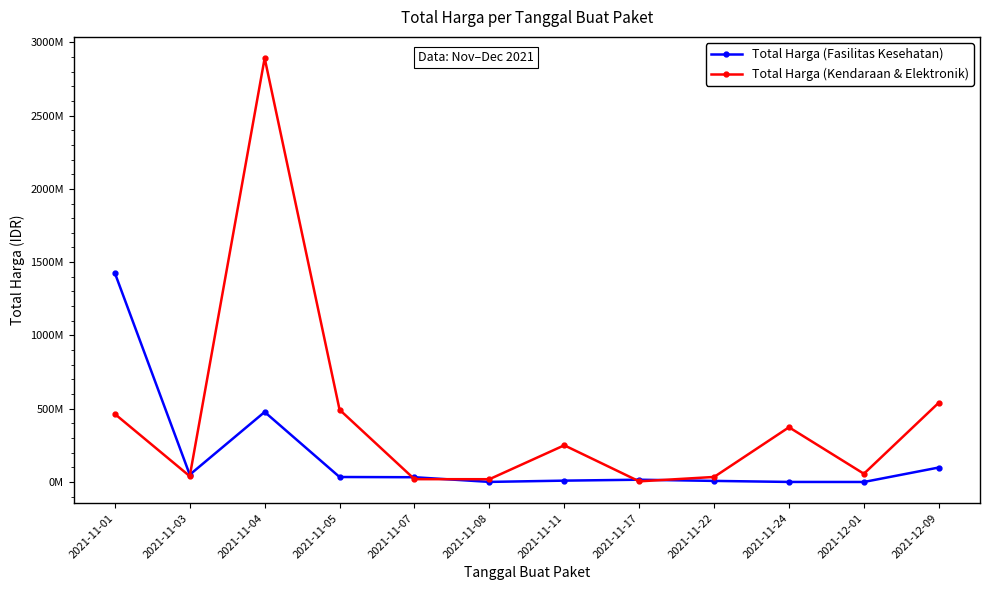

What is the average value of the Total Harga (Fasilitas Kesehatan) series?

179291365